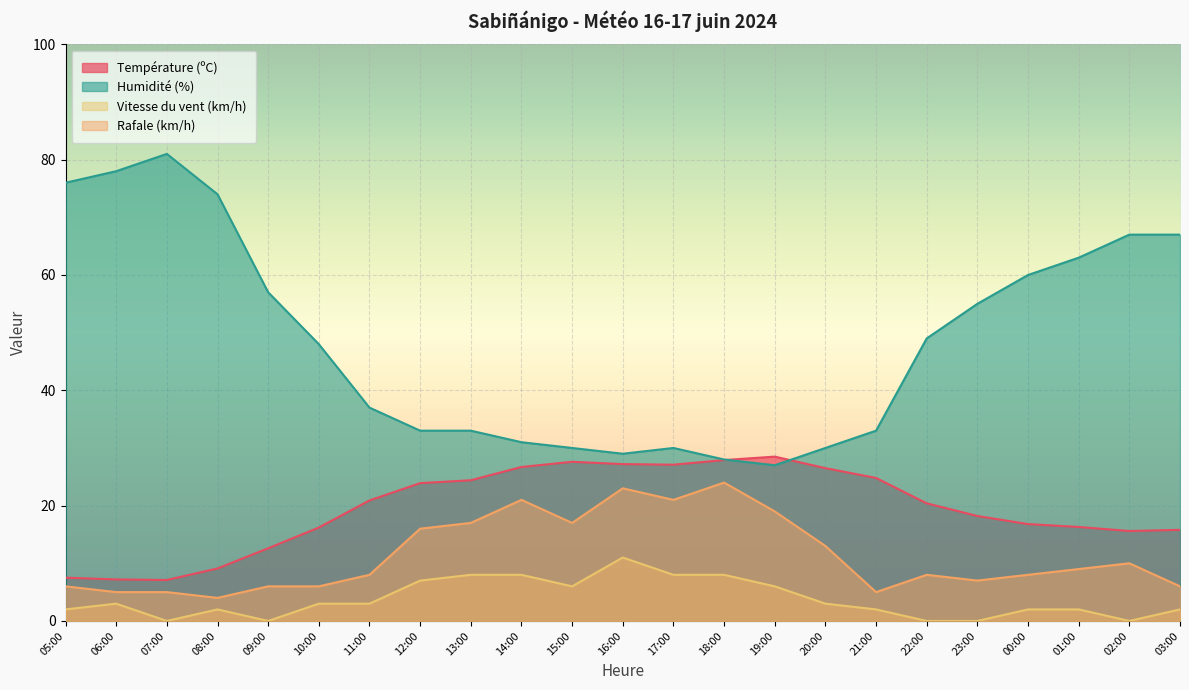

True or false: Température (ºC) has a value of 12.6 at 09:00.

True